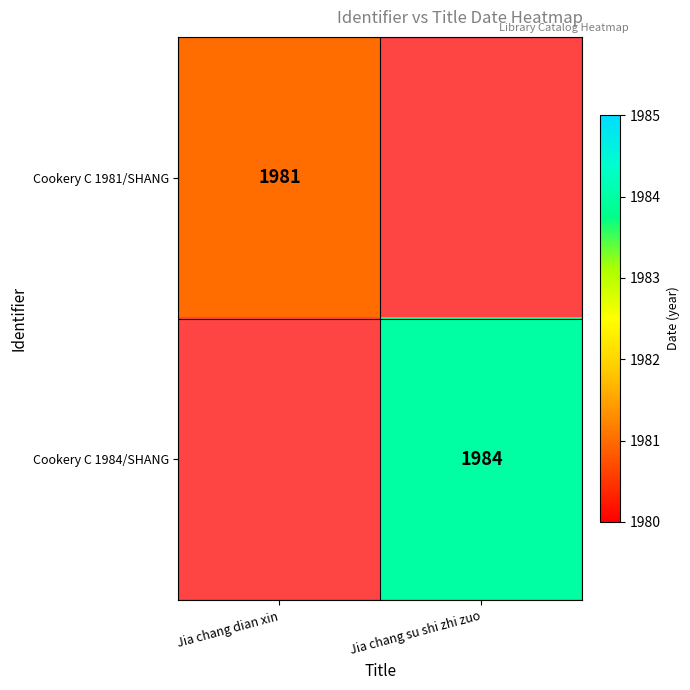

The Cookery C 1984/SHANG series shows 1315 at Jia chang su shi zhi zuo. True or false?

False